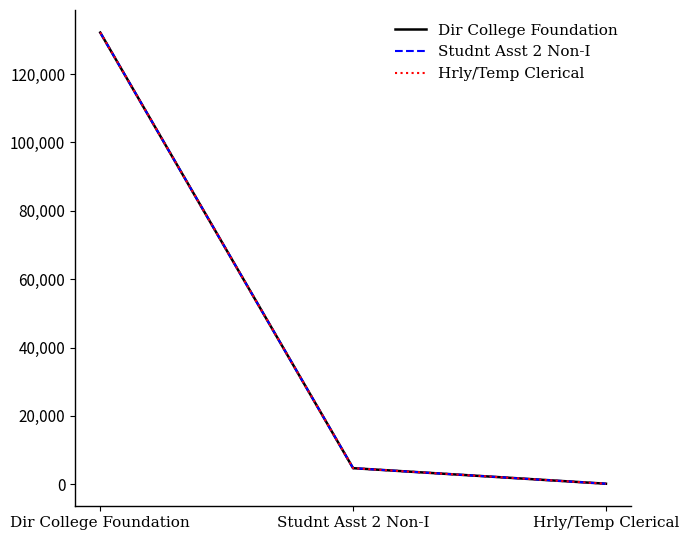

True or false: Dir College Foundation has a value of 67642 at Dir College Foundation.

False